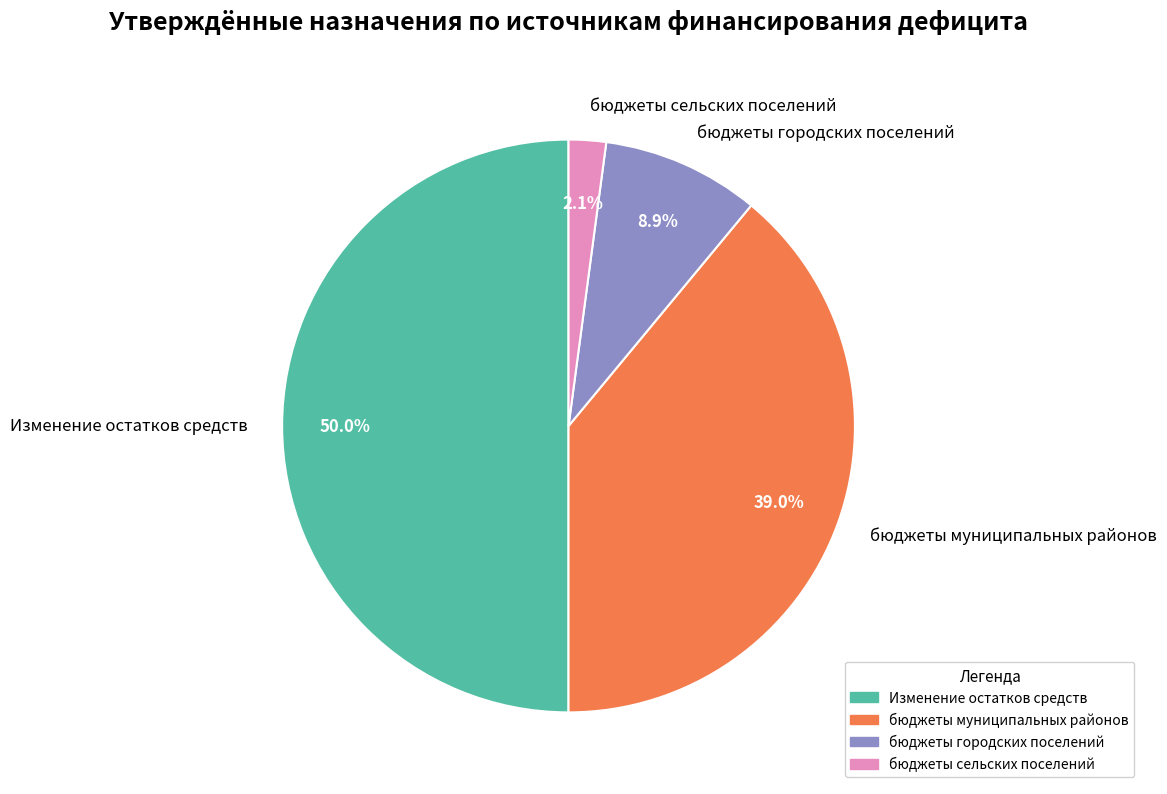

Count the number of slices in the pie.

4